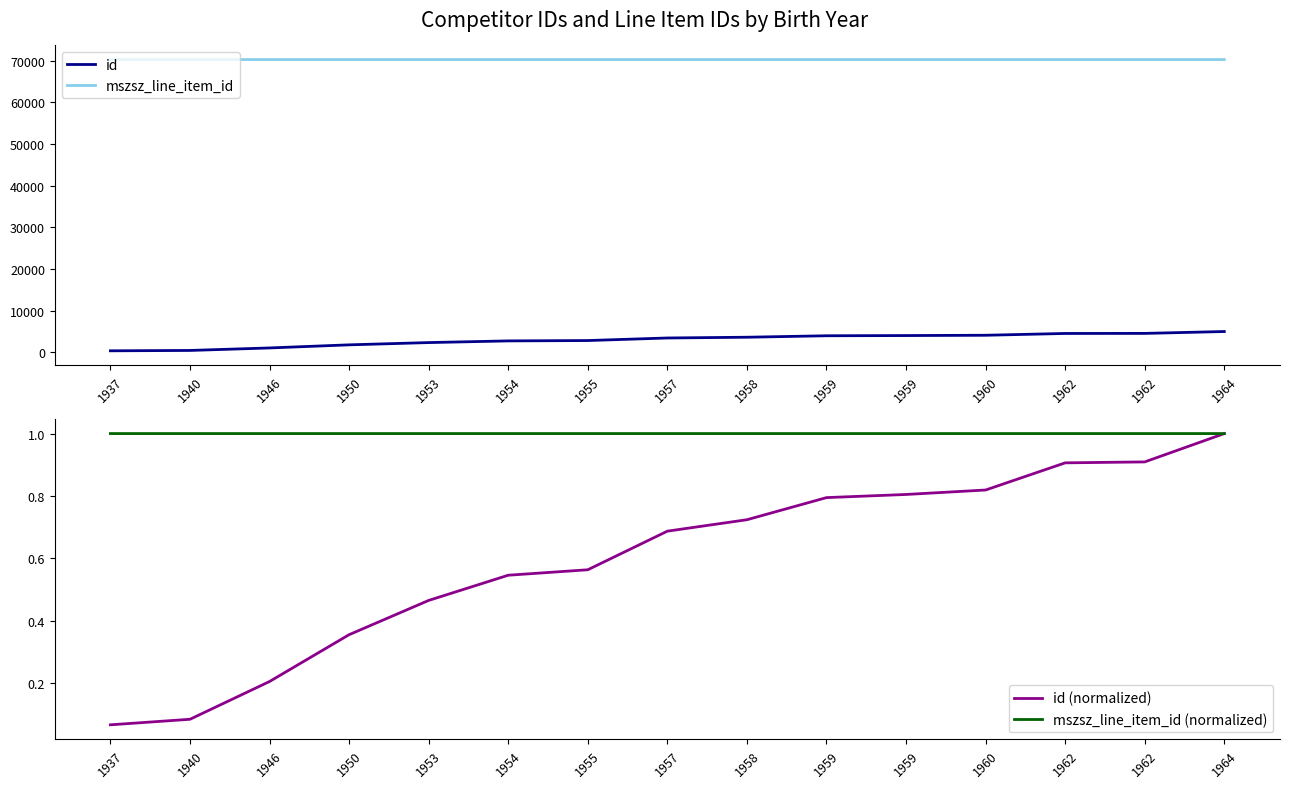

The id (normalized) series shows 0.1 at 1937. True or false?

True